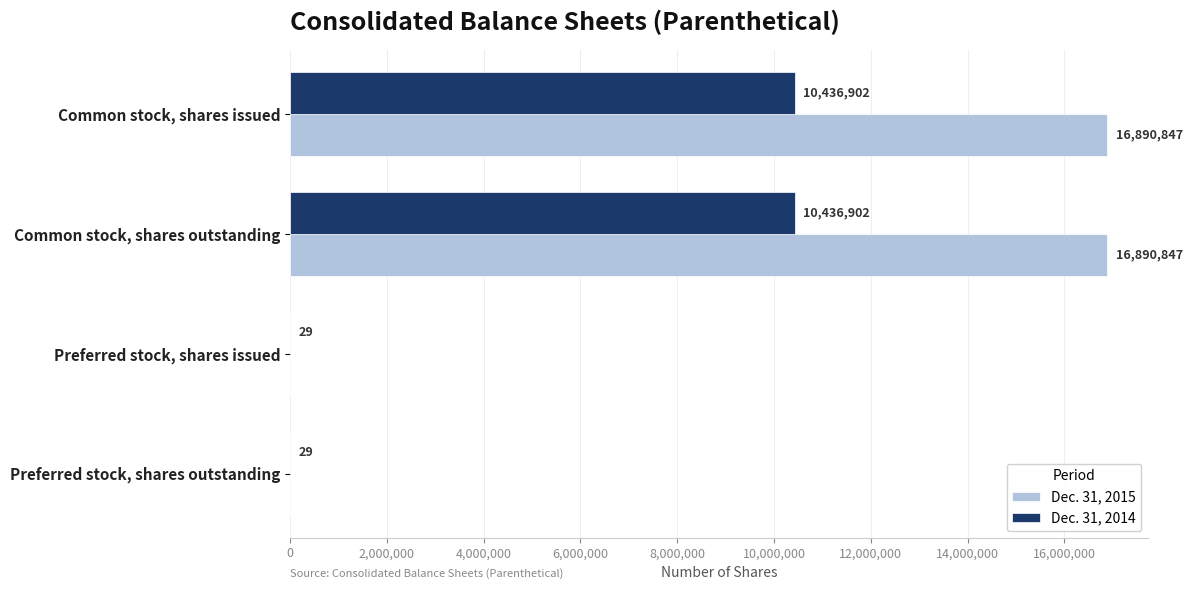

Which series has the largest total across all categories?

Dec. 31, 2015